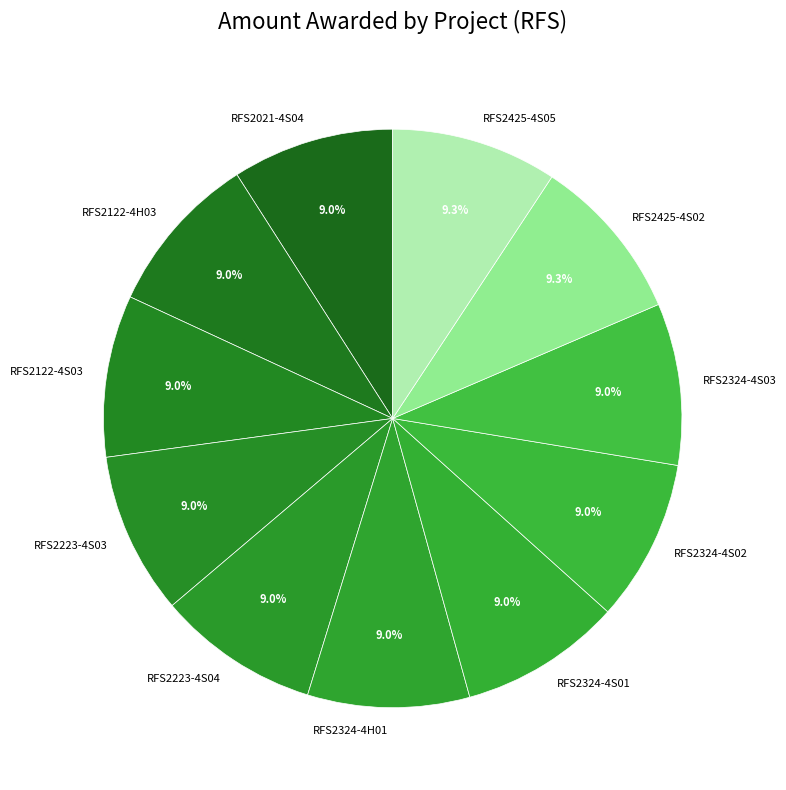

What is the ratio of the value at RFS2223-4S04 to the value at RFS2324-4S02?

1.0